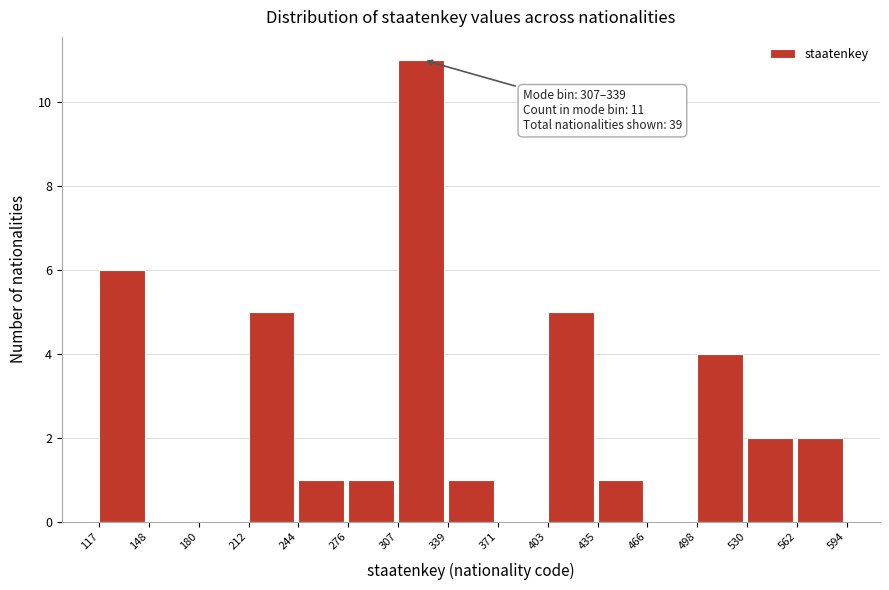

Over which range of the x-axis is the bar tallest?

307 to 339